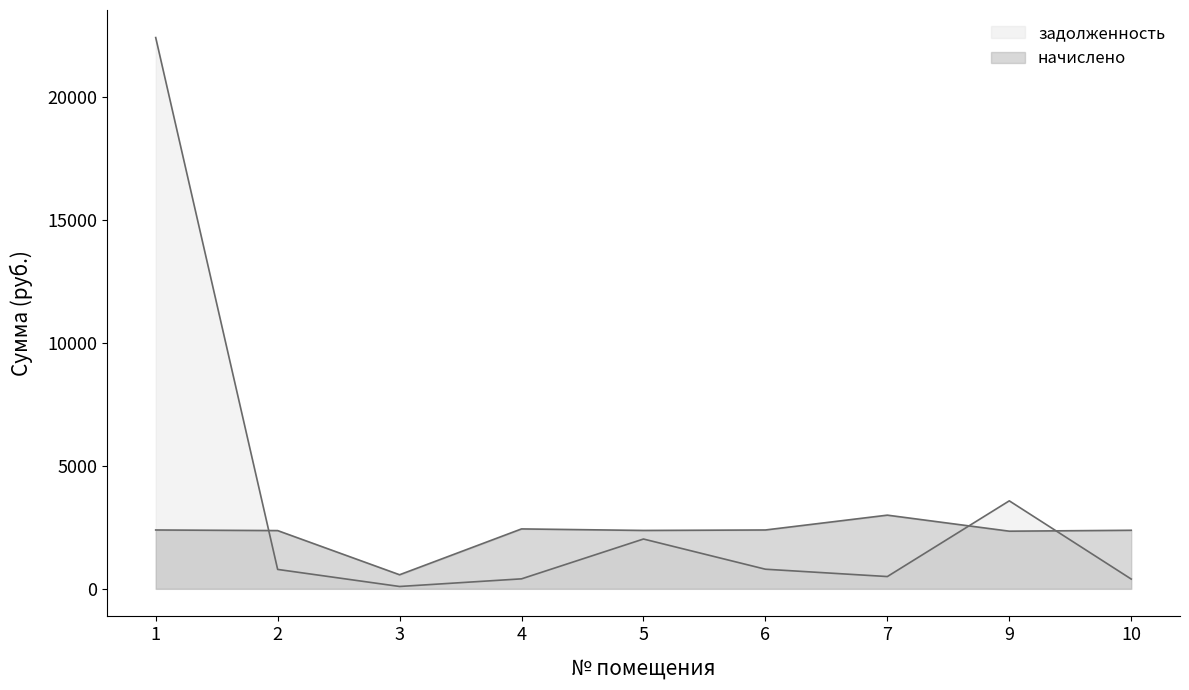

List the series in order of their peak value, highest first.

задолженность, начислено